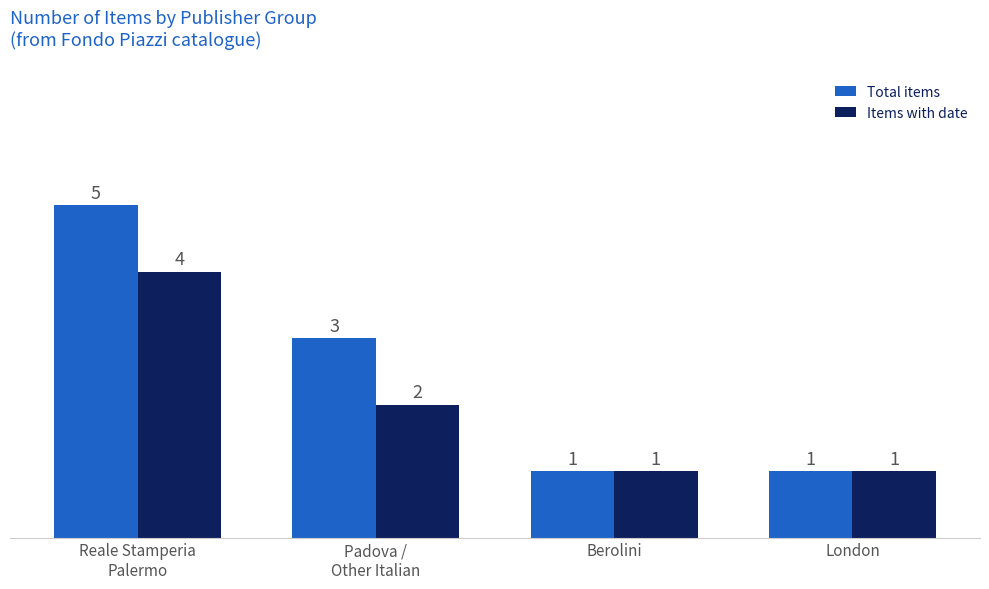

What is the minimum value for Total items?

1